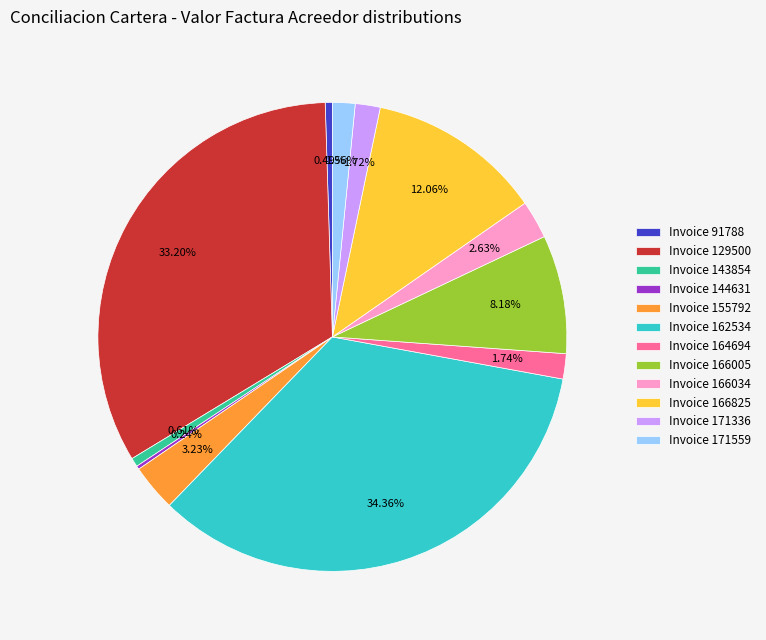

Do Invoice 164694 and Invoice 171336 together represent more than half of the pie?

No